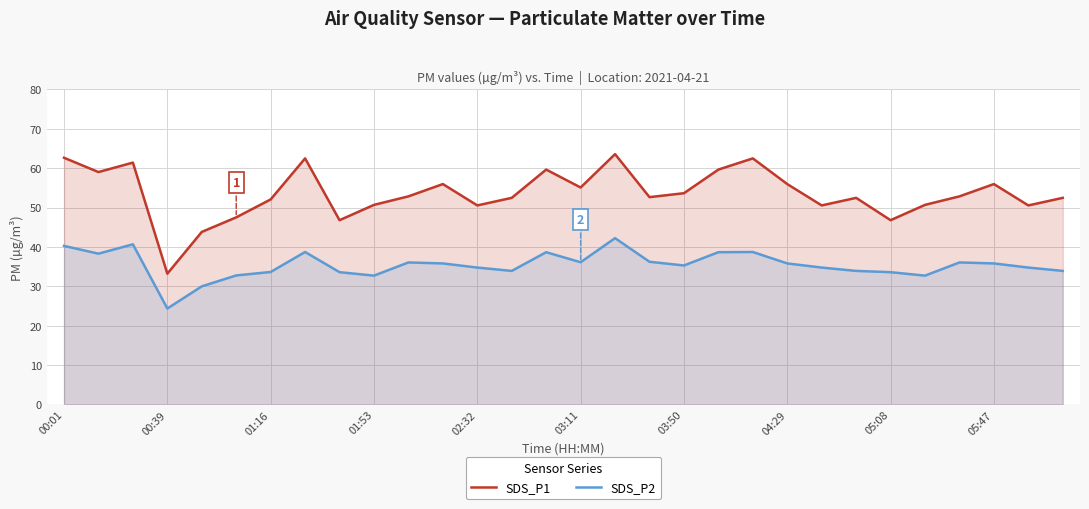

Which label corresponds to the smallest value in the chart?

00:39